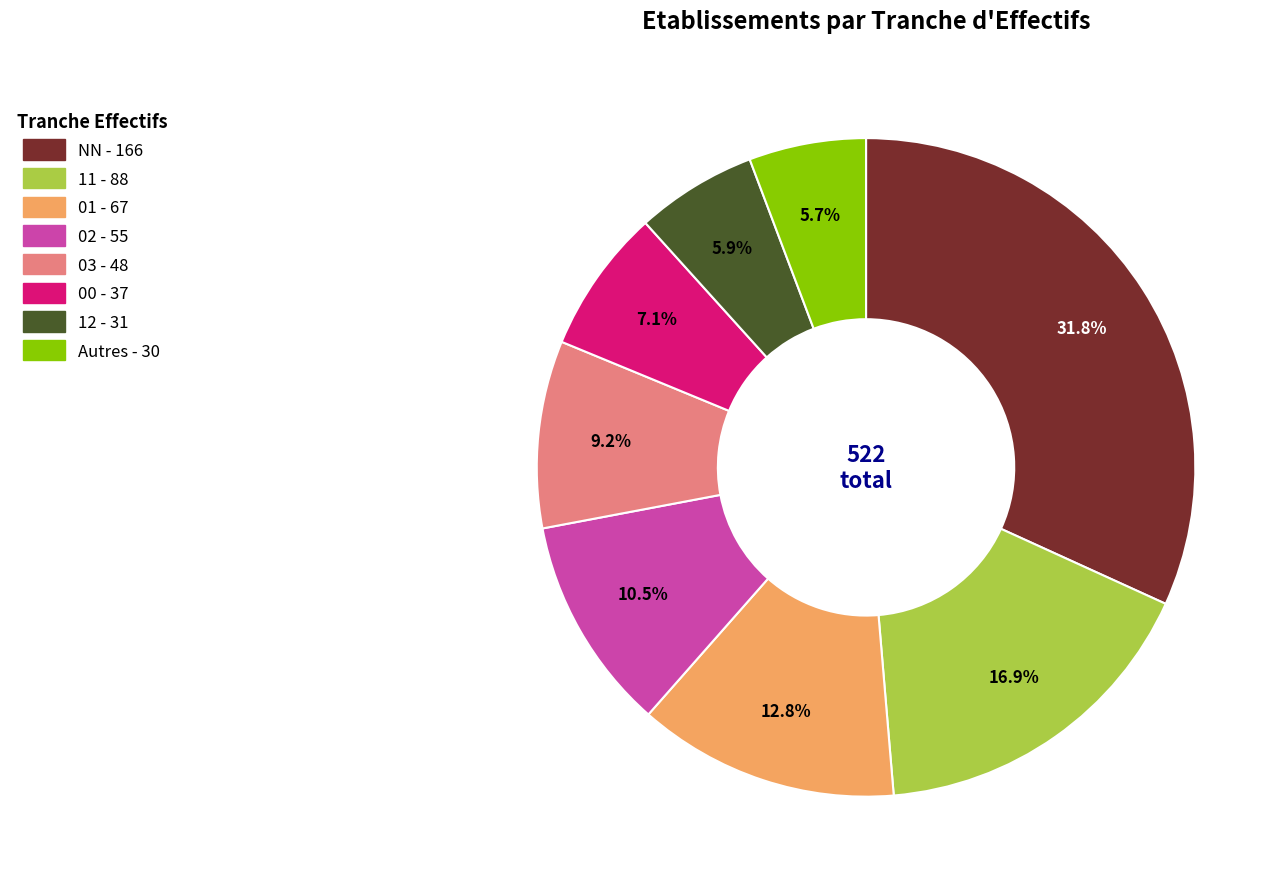

Does any single category account for the majority?

No